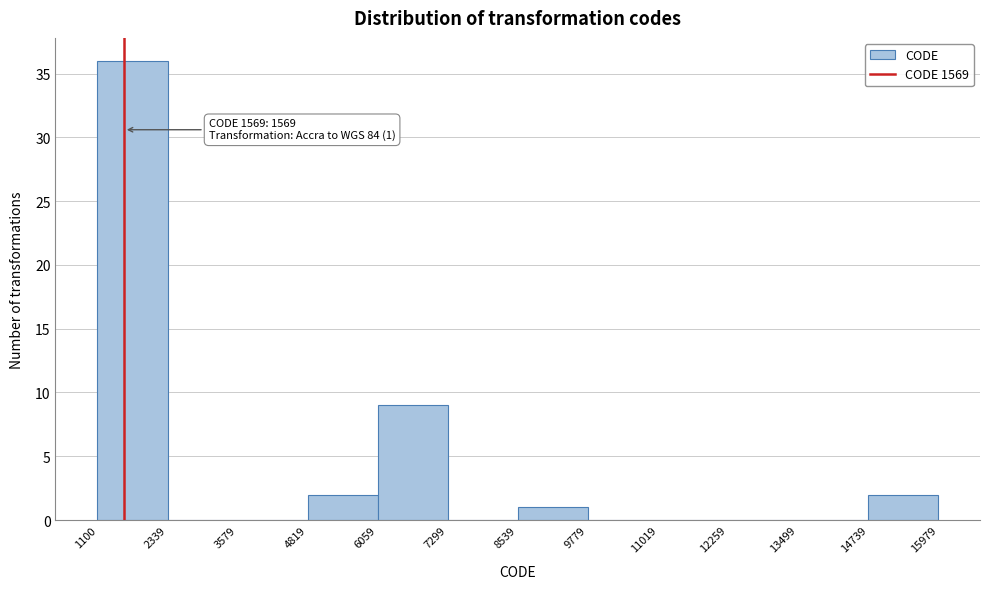

Which range on the x-axis has the tallest bar?

1100 to 2339